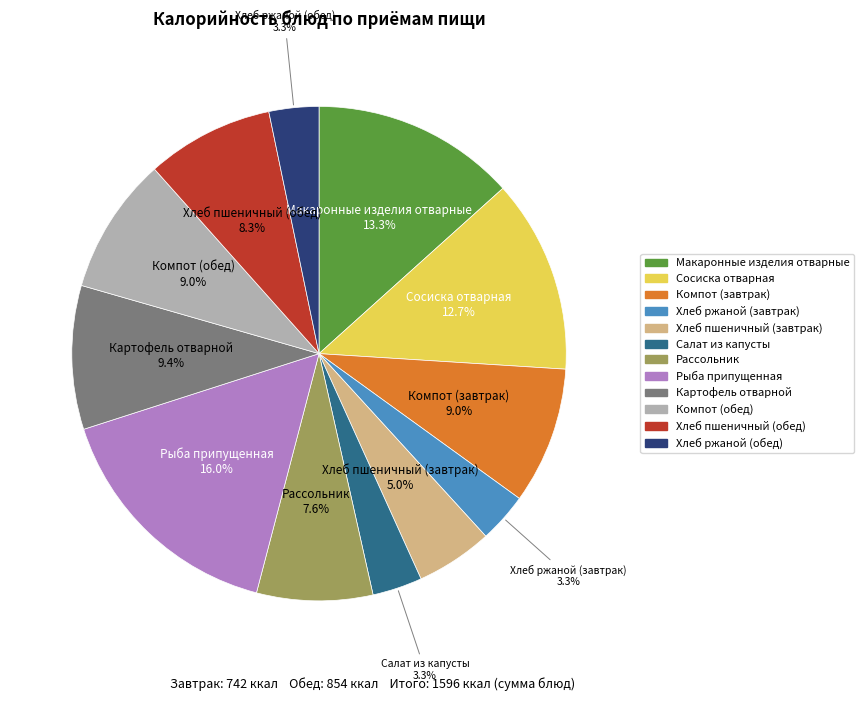

Is there a majority slice in this chart?

No